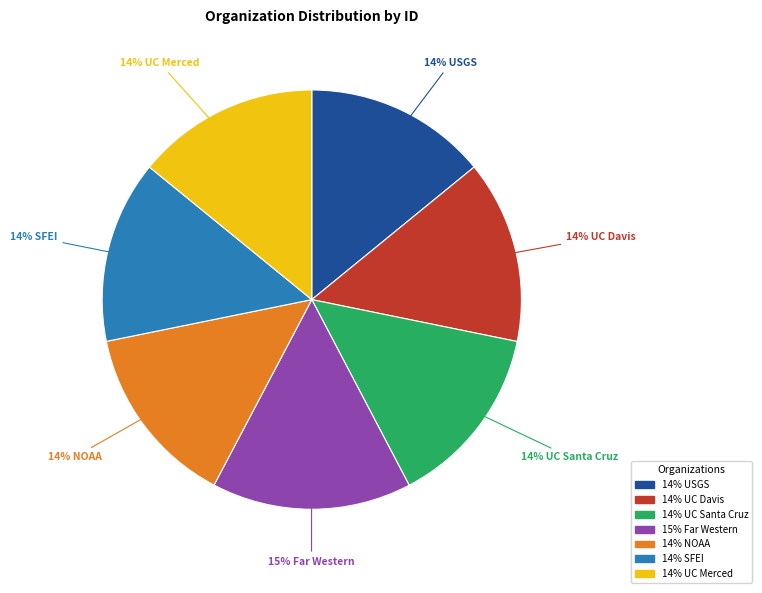

How many segments does this pie chart have?

7